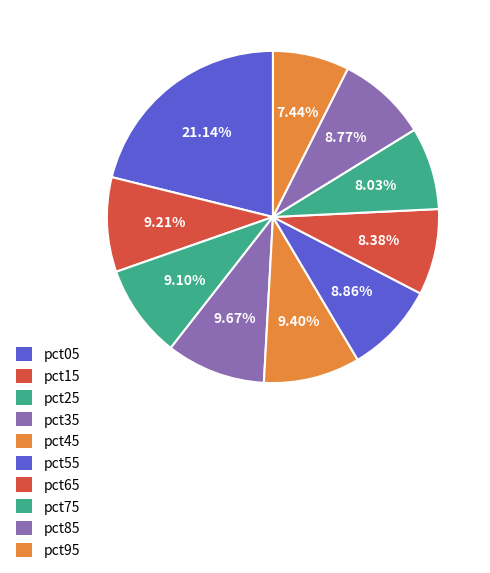

To the nearest percent, what portion does pct15 represent?

9%